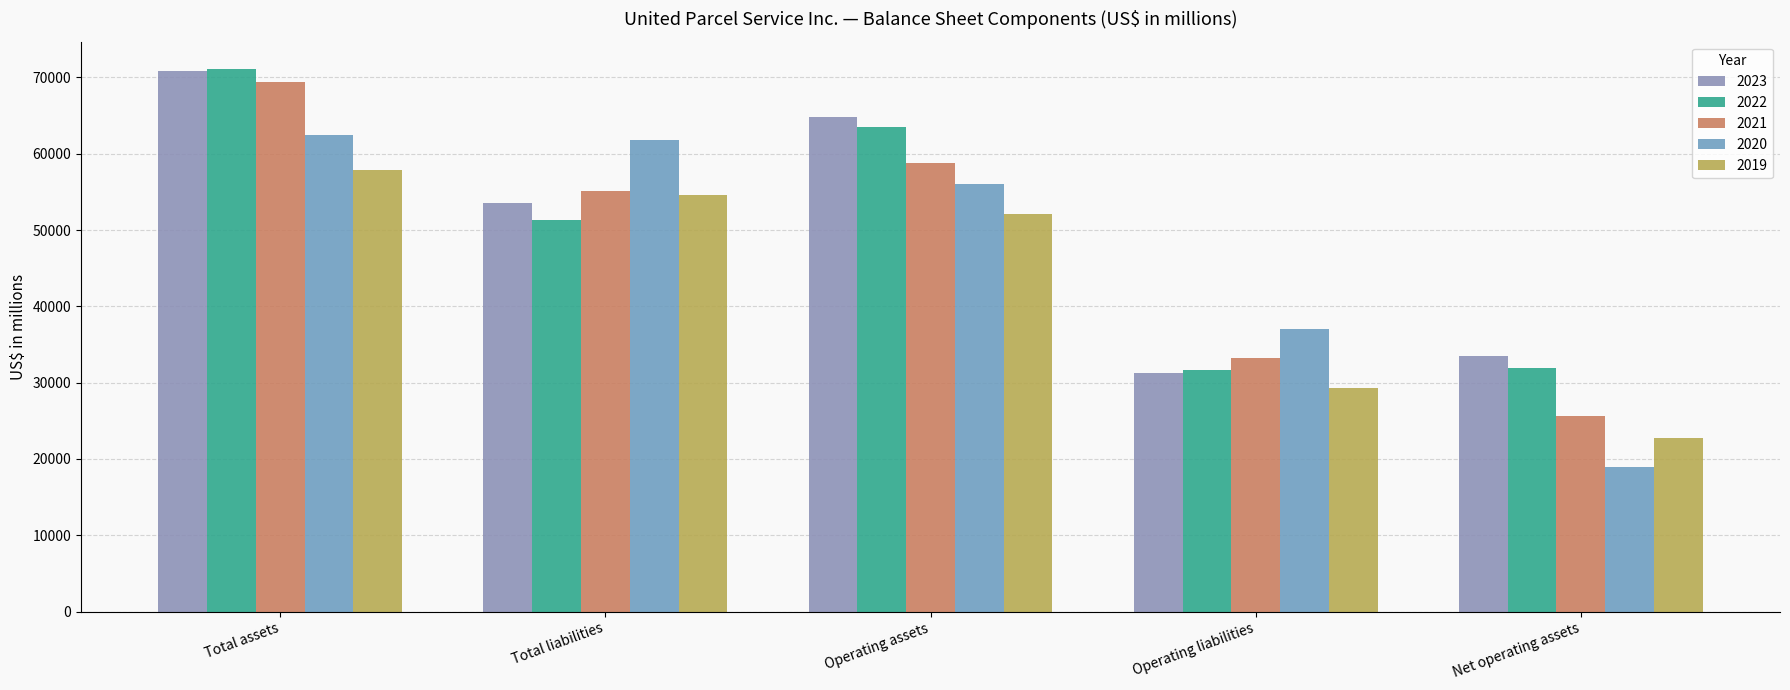

At which category does the chart reach its minimum across all series?

Net operating assets